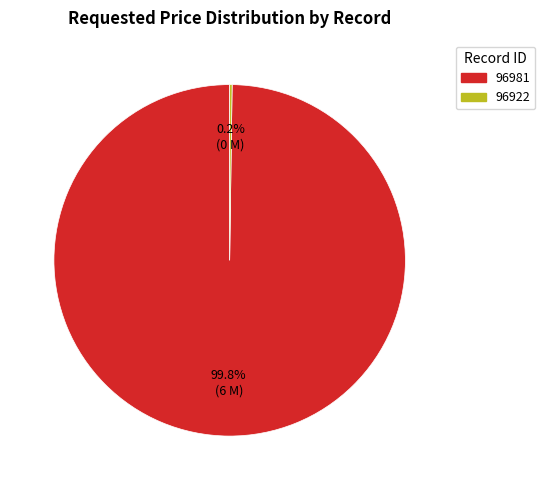

To the nearest percent, what is the average slice percentage?

50%